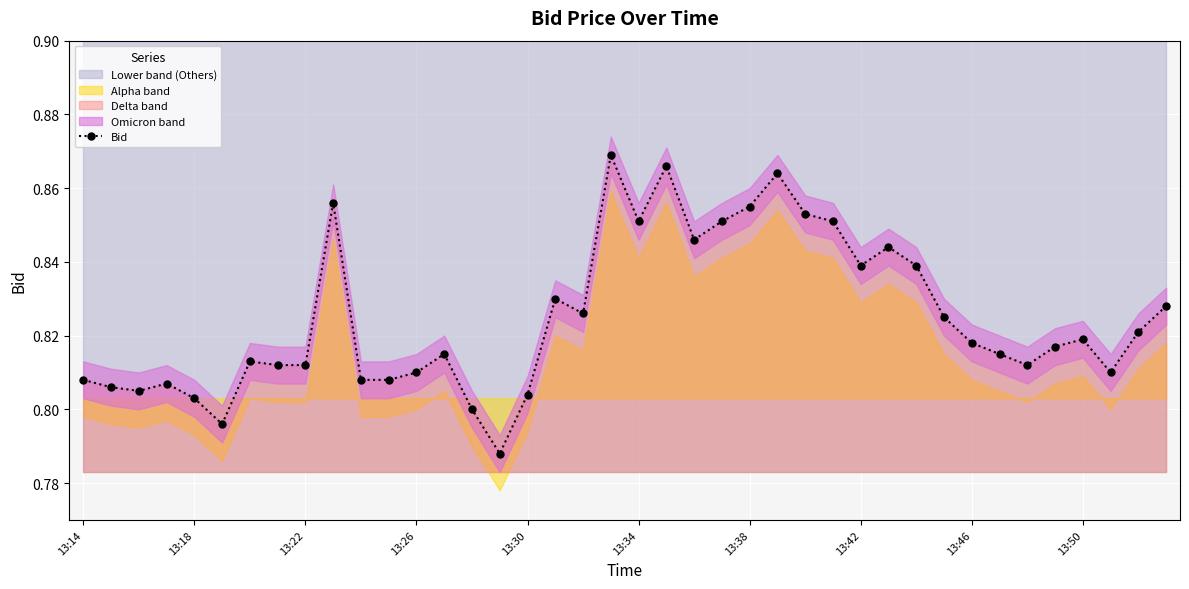

How many interior local valleys (lower than both neighbors) does the data have?

9